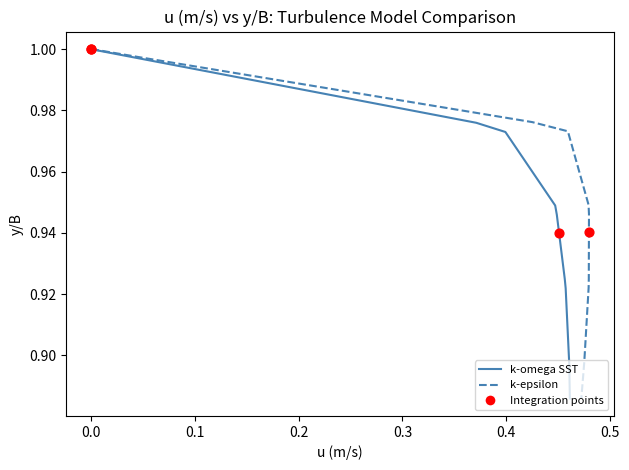

Which series has the largest total across all categories?

k-epsilon